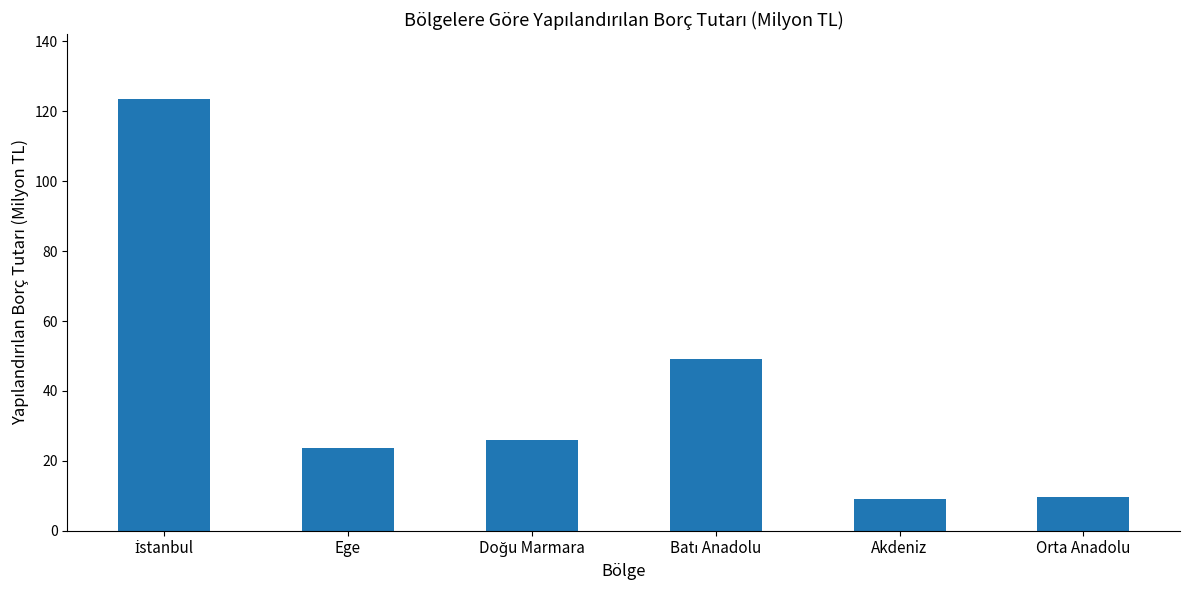

What is the maximum value shown in the chart?

123.5